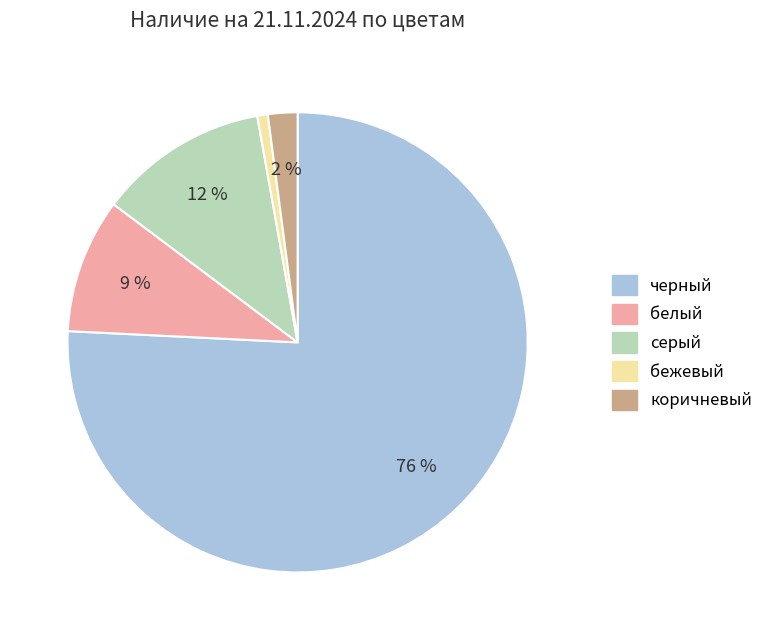

Between белый and коричневый, which is larger?

белый